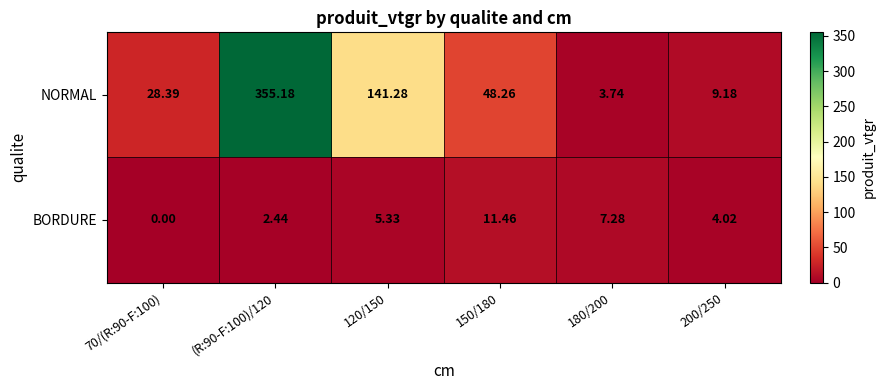

Between (R:90-F:100)/120 and 200/250, which series saw the biggest shift?

NORMAL